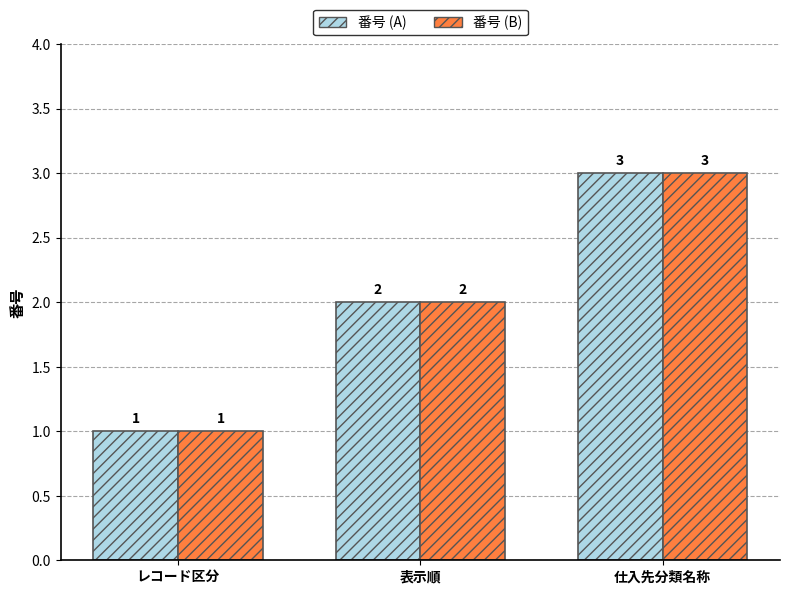

What are all the series names shown in the legend?

番号 (A), 番号 (B)